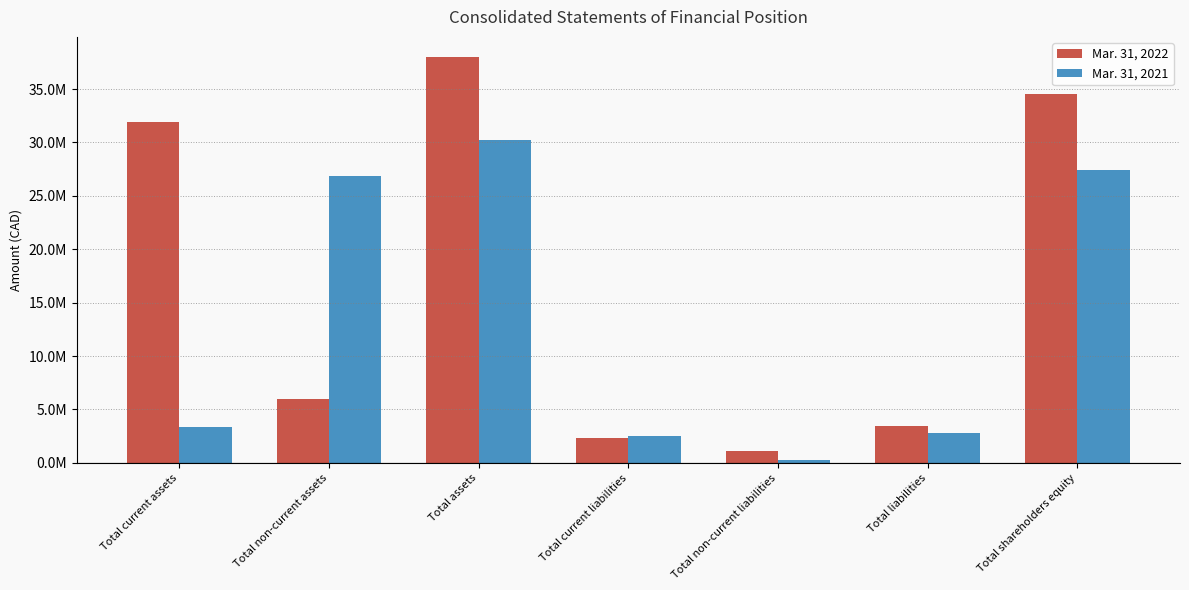

What are all the series names shown in the legend?

Mar. 31, 2022, Mar. 31, 2021